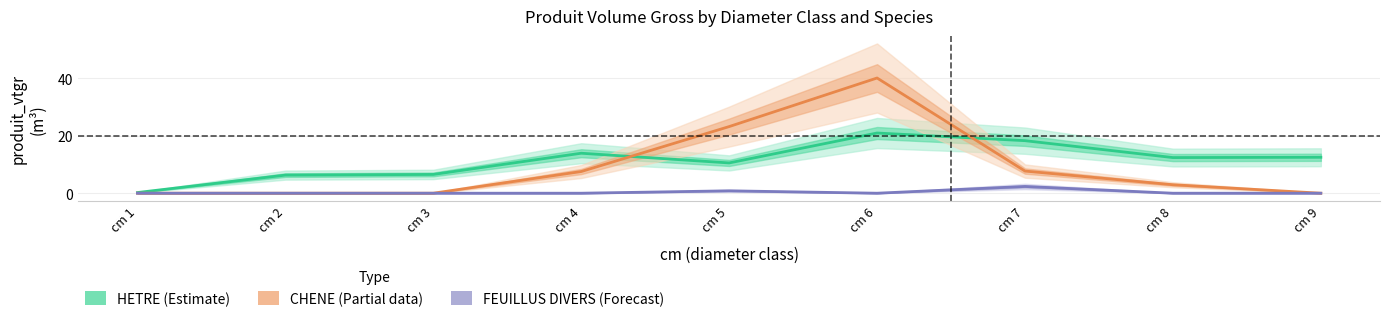

What is the difference between the maximum and second lowest values in the HETRE (Estimate) series?

14.7